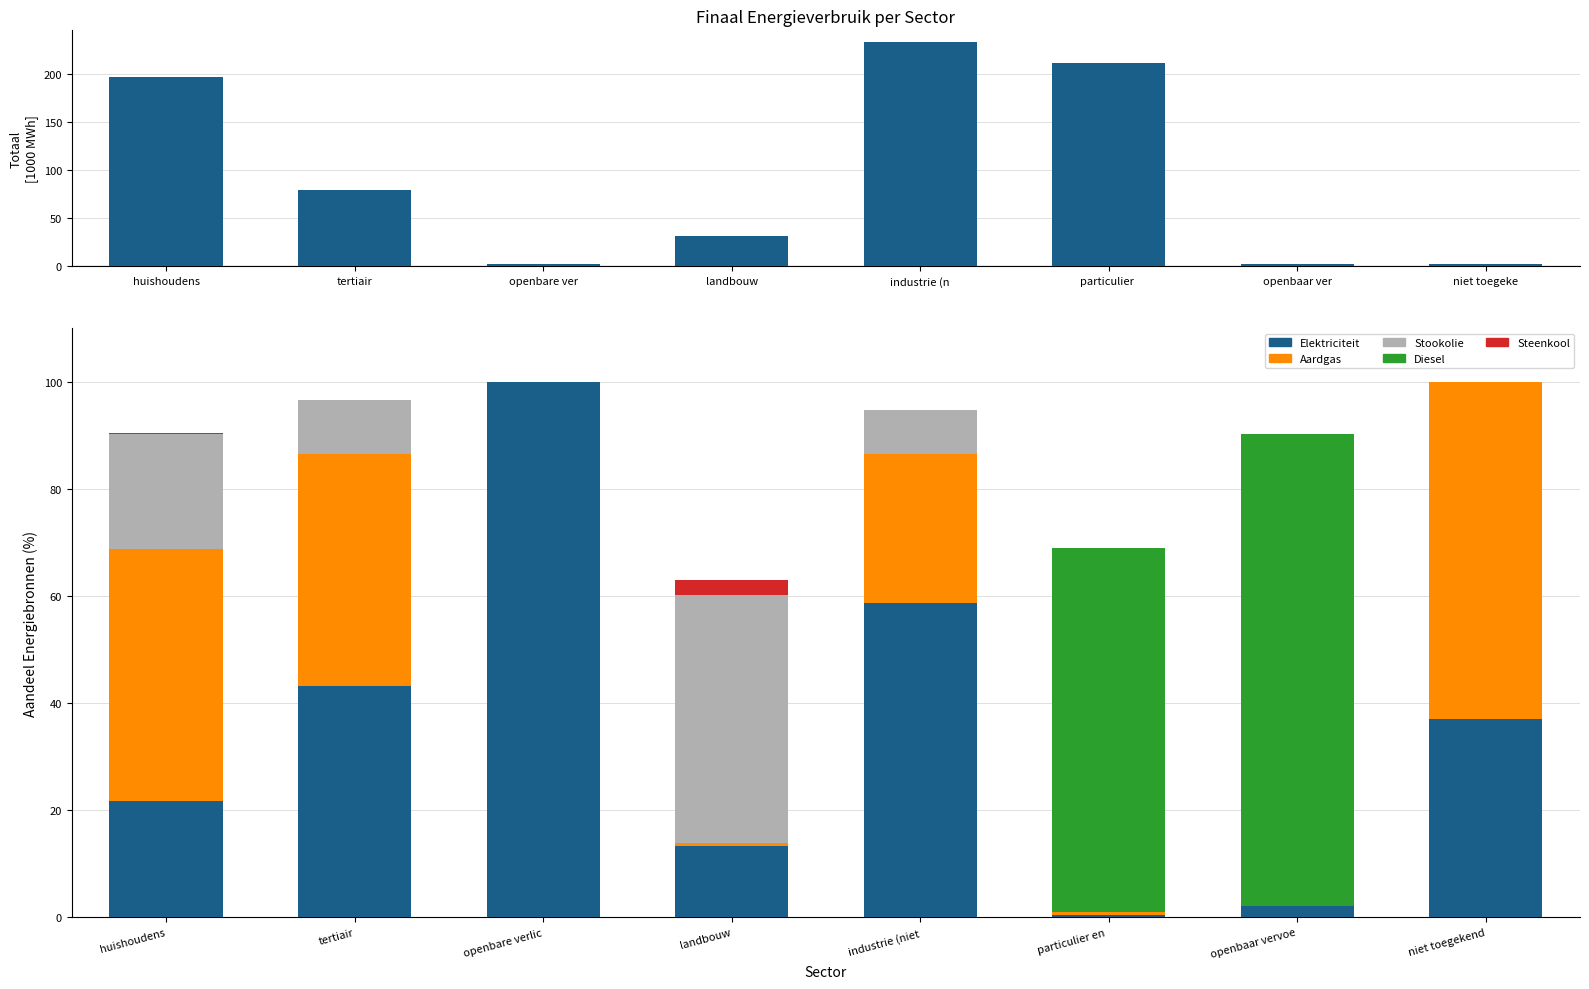

What is the sum of the Aardgas values at openbare verlic and landbouw?

0.5